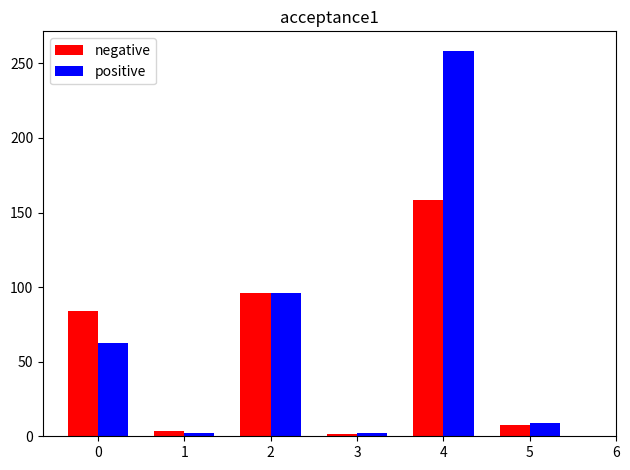

At which category is the sum across all series the highest?

4